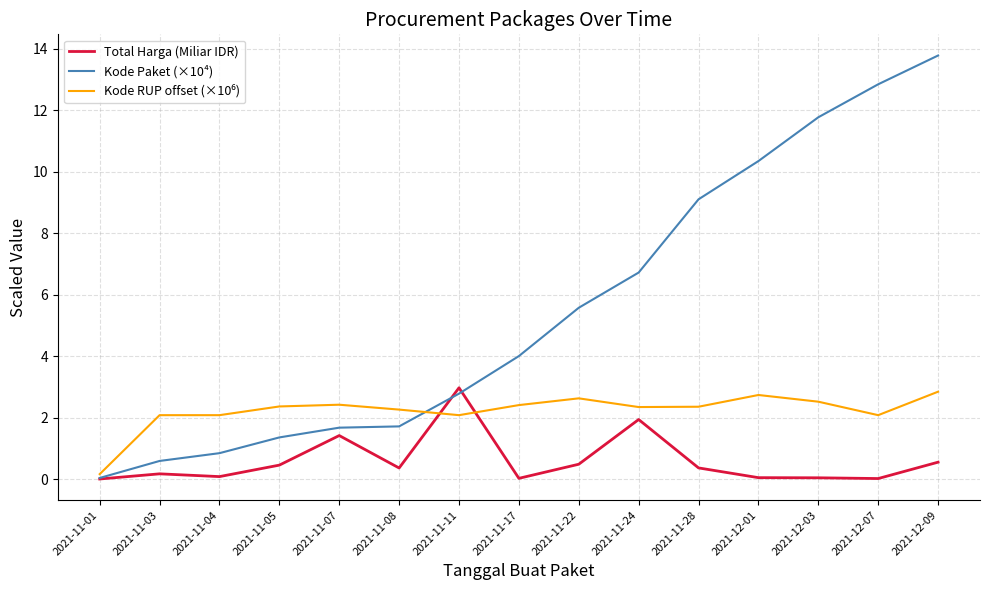

The Total Harga (Miliar IDR) series shows 1.0 at 2021-11-11. True or false?

False